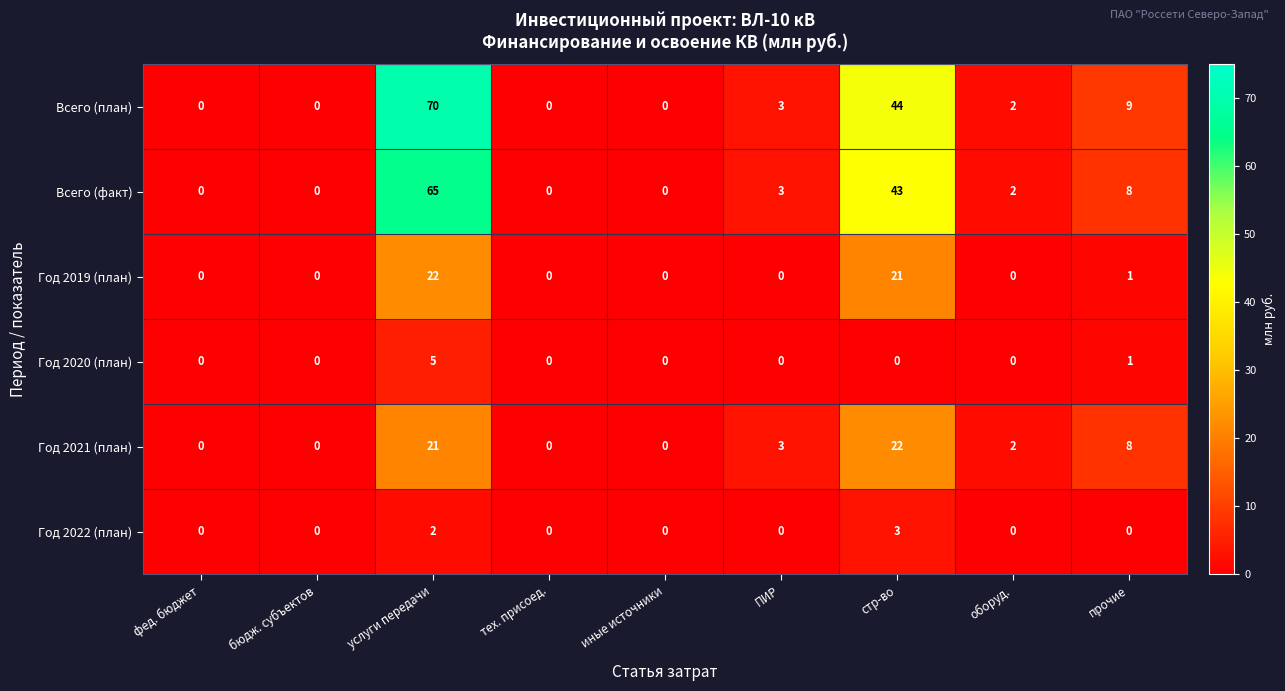

Which series has the largest total across all categories?

Всего (план)